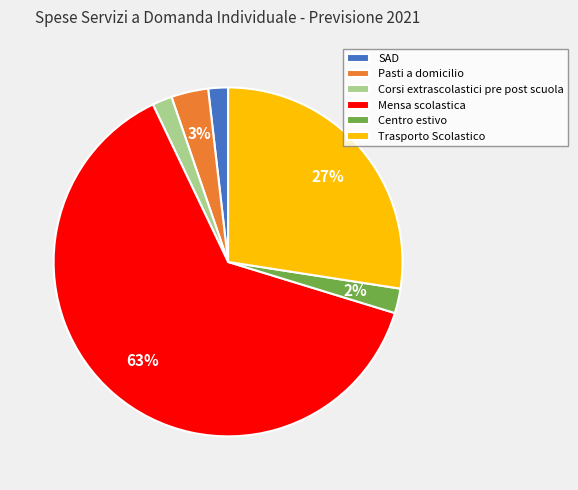

To the nearest percent, what percentage of the pie is SAD?

2%